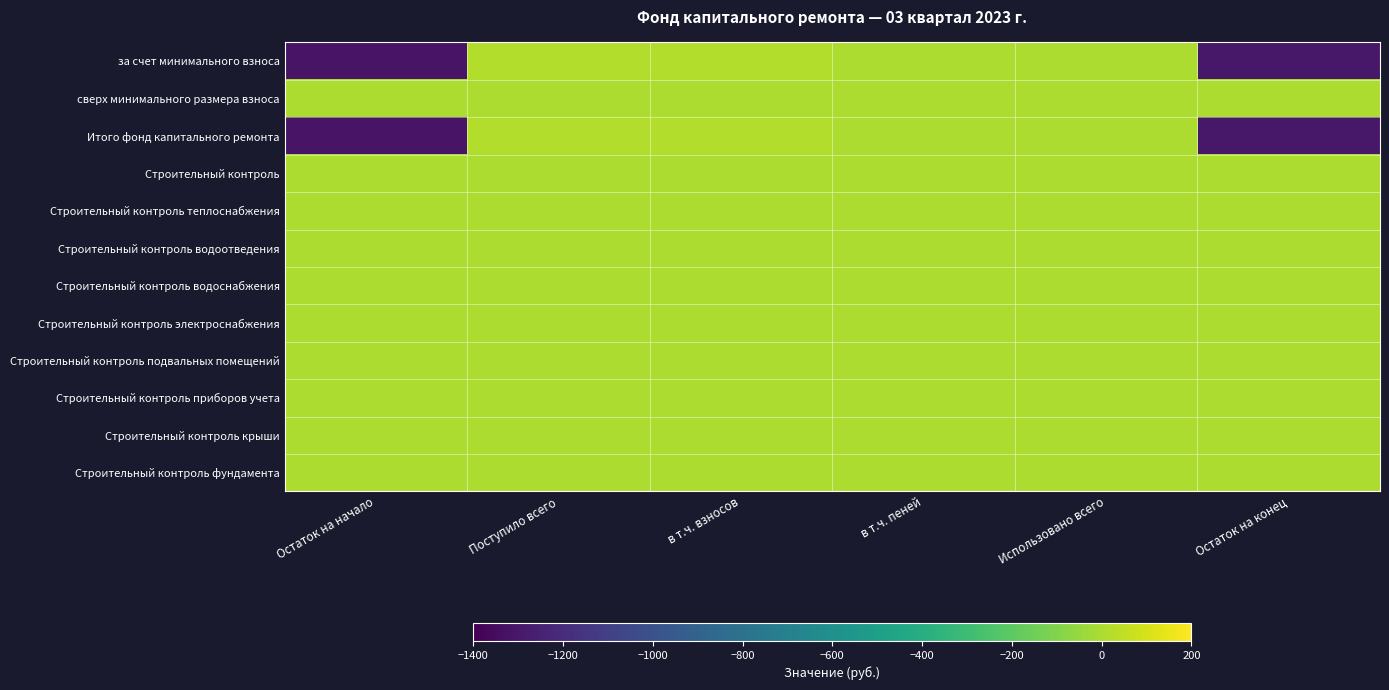

What is the smallest value displayed?

-1314.3